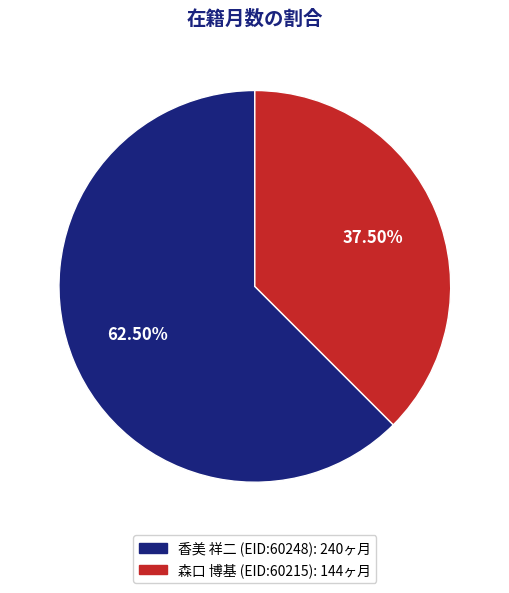

True or false: 森口 博基 (EID:60215) accounts for 26% of the total.

False